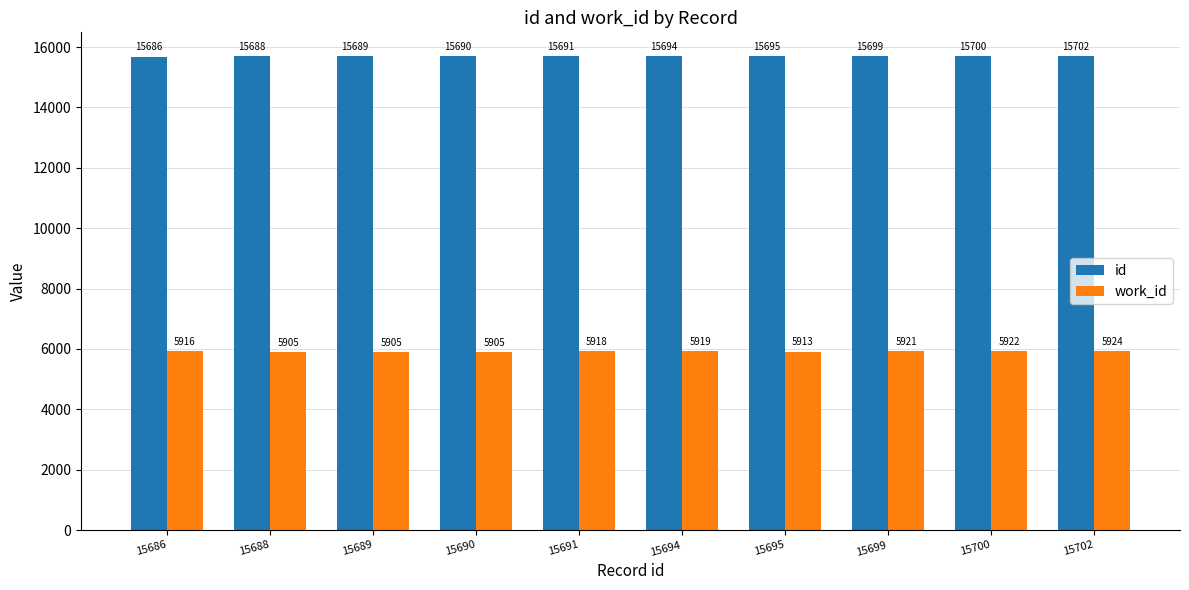

Is it true that work_id equals 5913 at 15695?

True